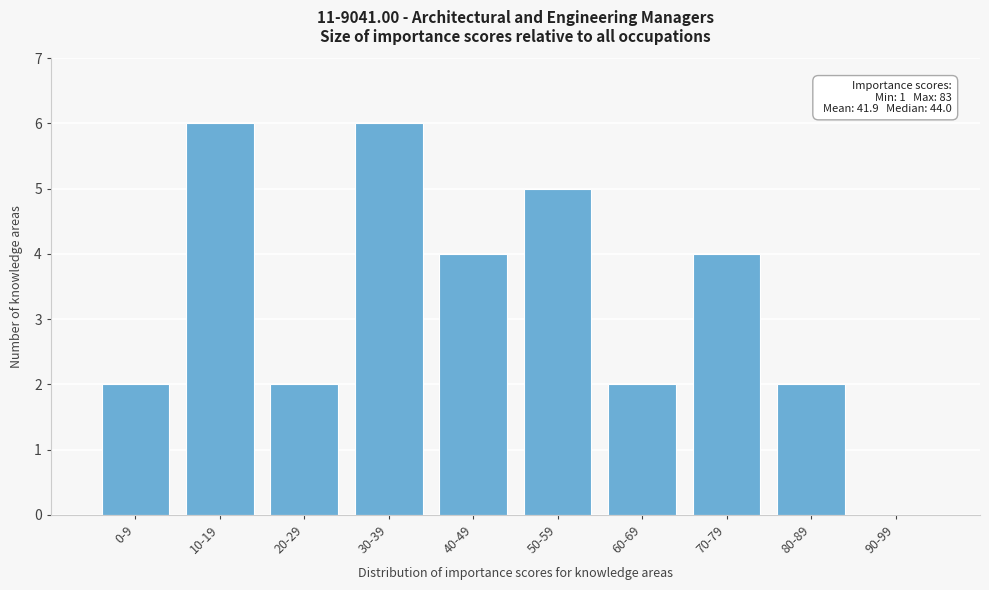

Reading left to right, what are all the values shown in this chart?

0-9=2	10-19=6	20-29=2	30-39=6	40-49=4	50-59=5	60-69=2	70-79=4	80-89=2	90-99=0